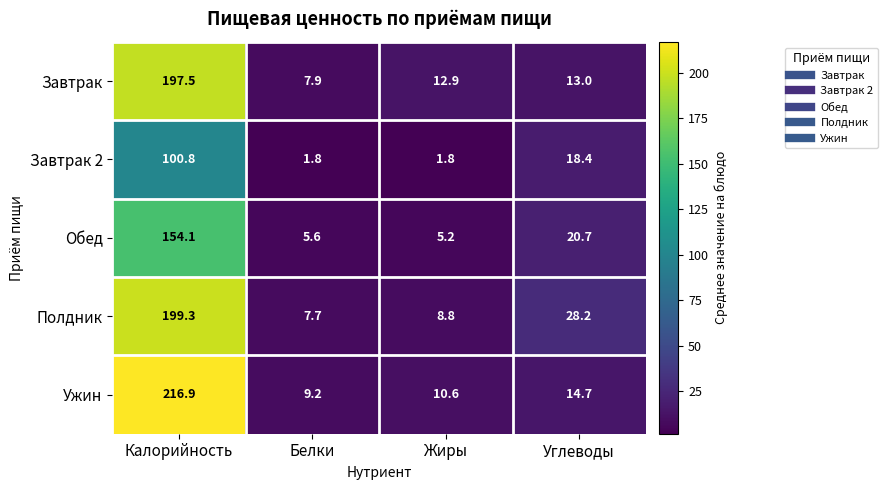

What is the maximum value shown in the chart?

216.9